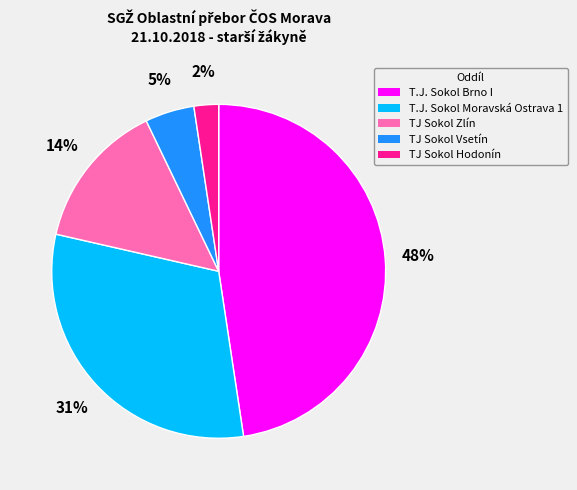

Which category has the smallest portion of the pie?

TJ Sokol Hodonín